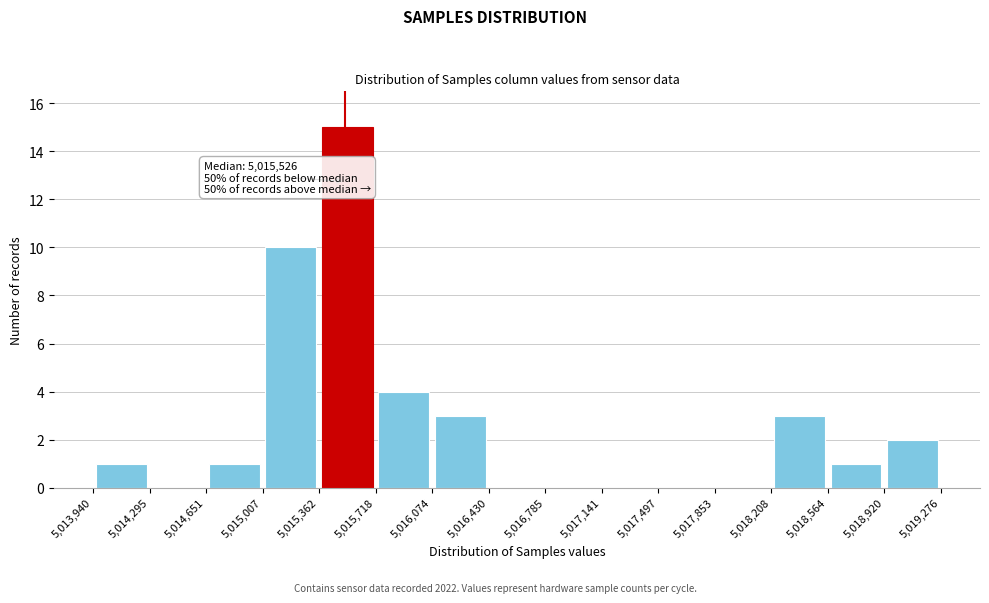

Which range on the x-axis has the tallest bar?

5,015,362 to 5,015,718